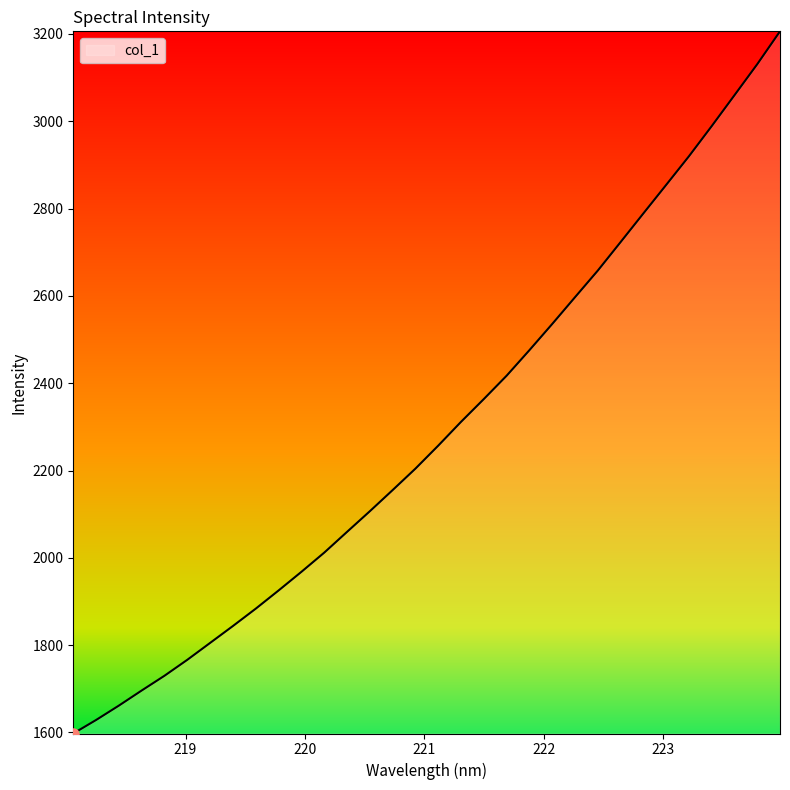

What is the minimum value shown in the chart?

1597.6